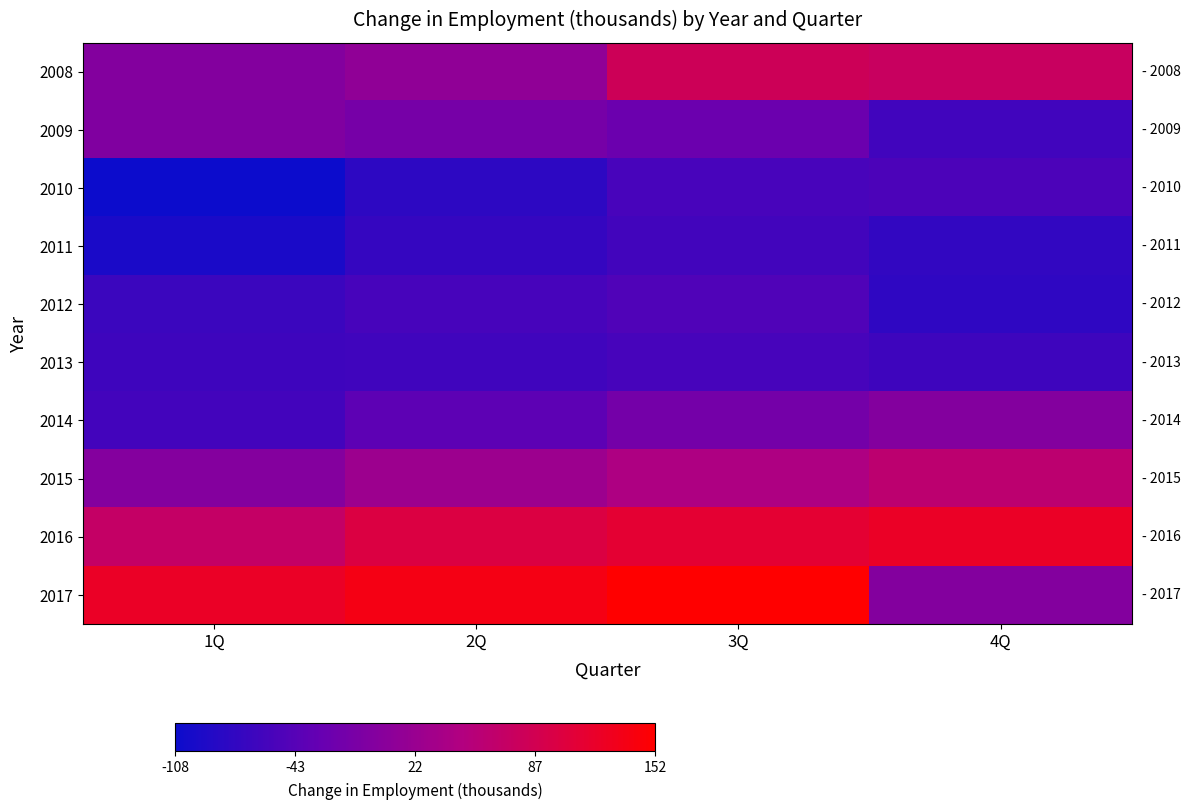

Reading left to right, transcribe all the data shown in this chart.

2008: 1Q=0.0	2Q=13.5	3Q=81.6	4Q=74.7
2009: 1Q=-3.1	2Q=-12.8	3Q=-24.4	4Q=-61.7
2010: 1Q=-108.2	2Q=-78.8	3Q=-56.3	4Q=-51.9
2011: 1Q=-95.2	2Q=-72.1	3Q=-61.0	4Q=-75.6
2012: 1Q=-66.6	2Q=-56.6	3Q=-48.5	4Q=-77.6
2013: 1Q=-63.6	2Q=-63.5	3Q=-56.9	4Q=-64.2
2014: 1Q=-60.0	2Q=-37.7	3Q=-15.0	4Q=-0.4
2015: 1Q=0.7	2Q=25.5	3Q=43.5	4Q=61.1
2016: 1Q=70.3	2Q=99.5	3Q=112.1	4Q=121.3
2017: 1Q=121.4	2Q=135.5	3Q=151.7	4Q=0.0